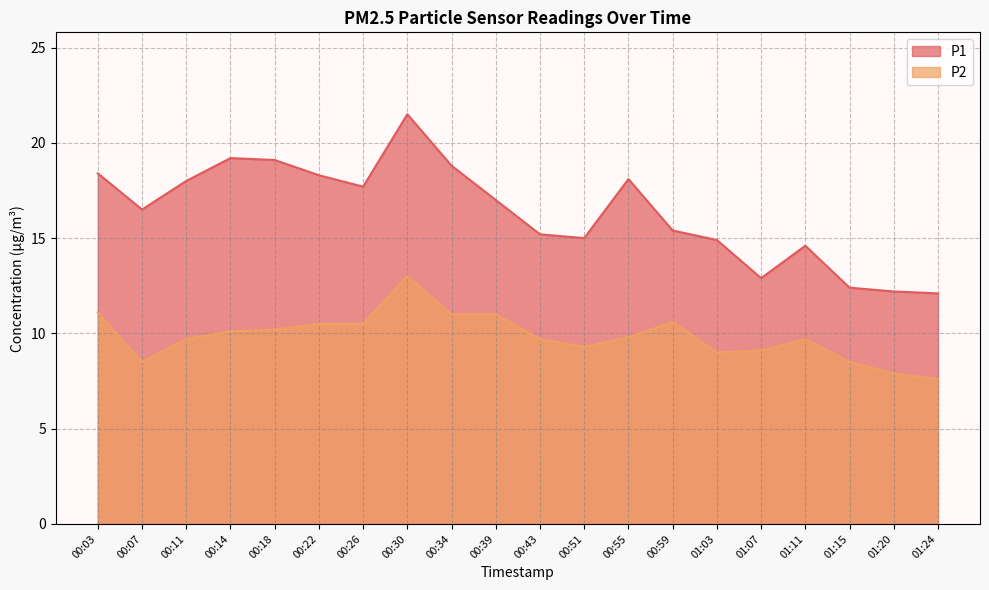

Which category has the highest value in the P1 series?

00:30